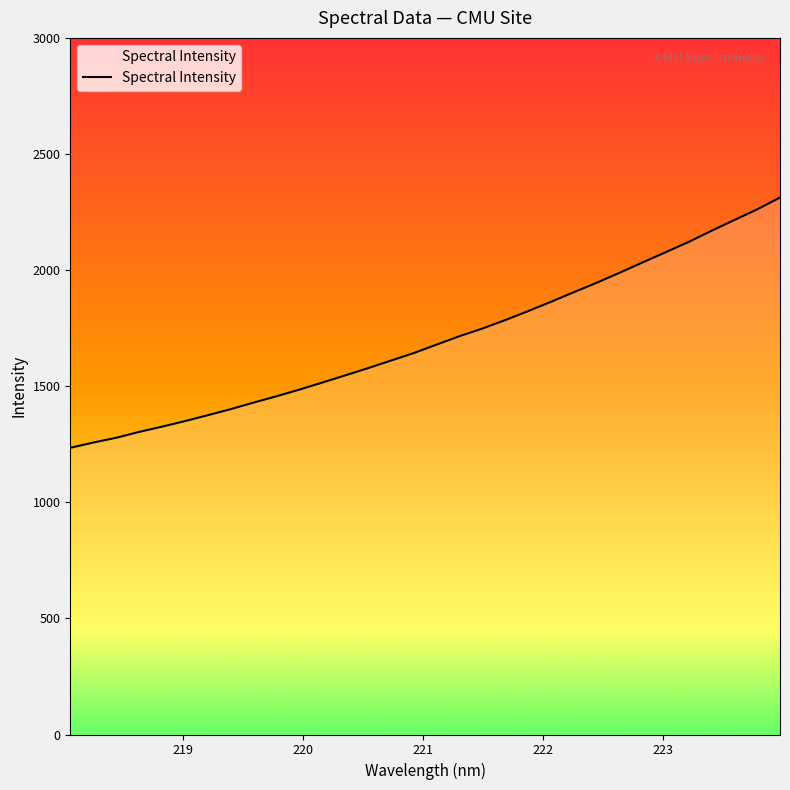

What is the greatest value displayed?

2312.4